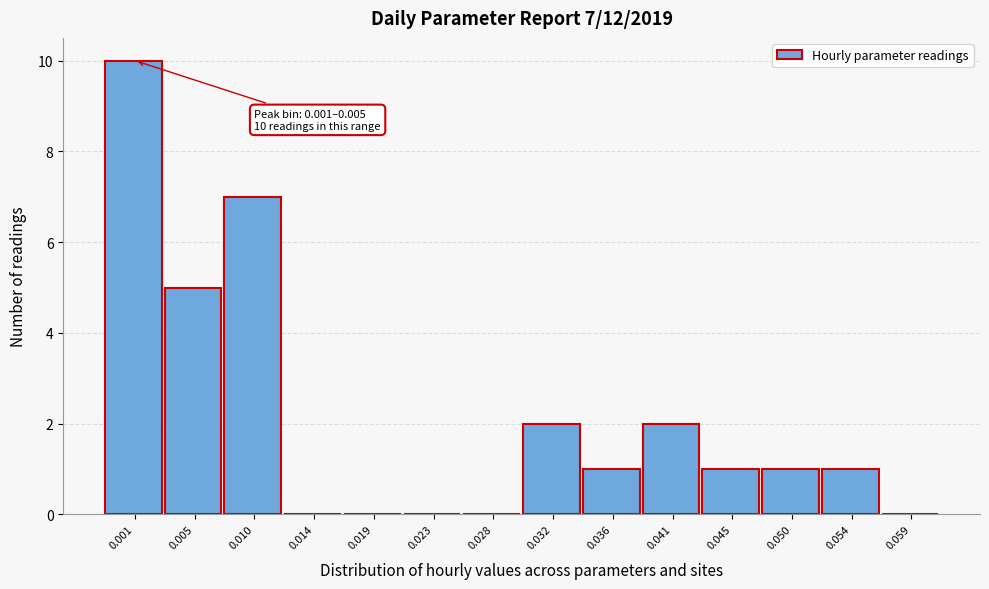

Reading left to right, extract all data points from this chart.

0.001=10	0.005=5	0.010=7	0.014=0	0.019=0	0.023=0	0.028=0	0.032=2	0.036=1	0.041=2	0.045=1	0.050=1	0.054=1	0.059=0